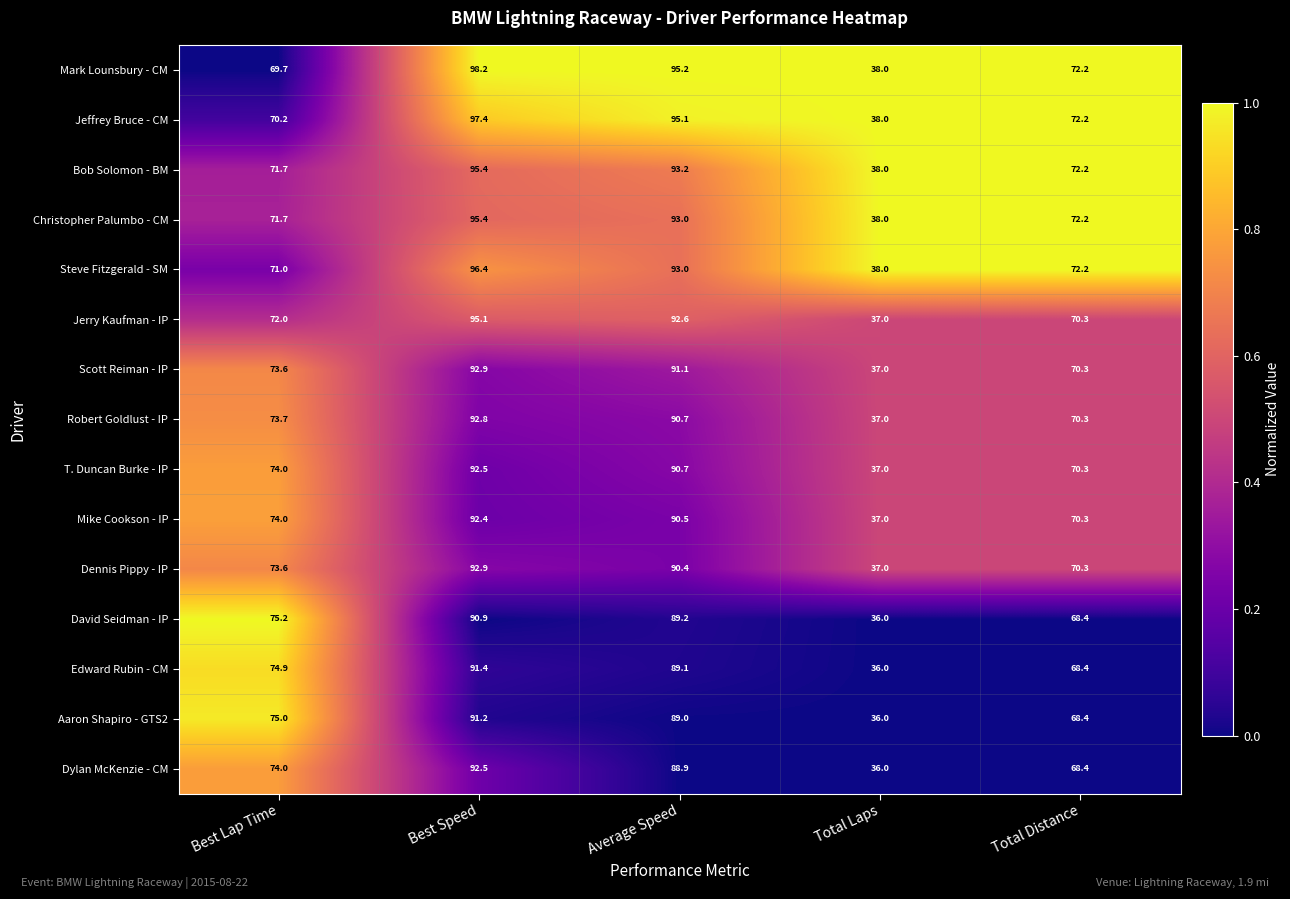

Is it true that Mike Cookson - IP equals 70.3 at Total Distance?

True